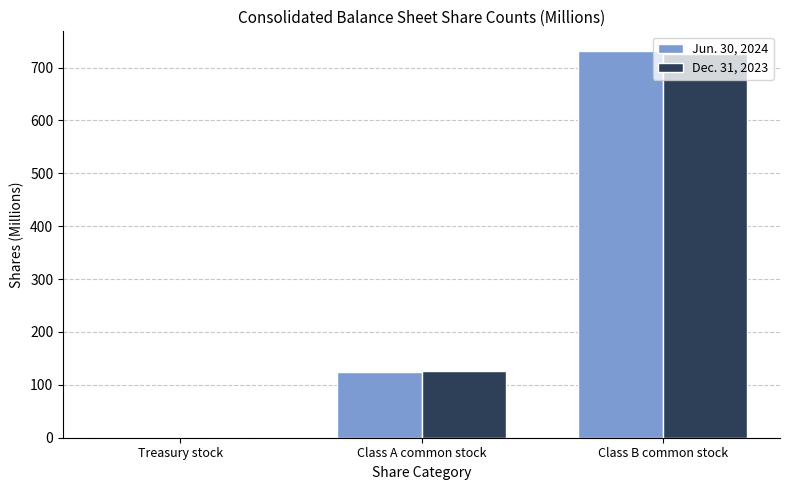

True or false: Jun. 30, 2024 has a value of 30.8 at Class A common stock.

False